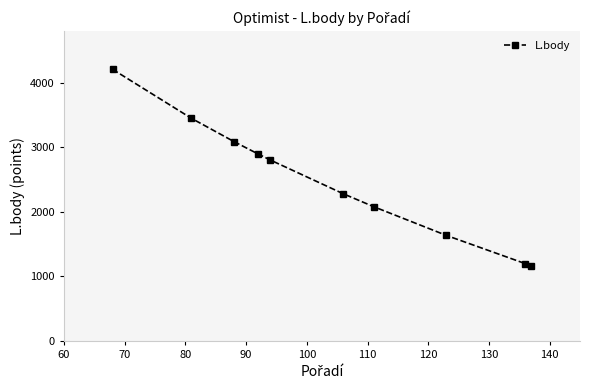

What is the average value?

2480